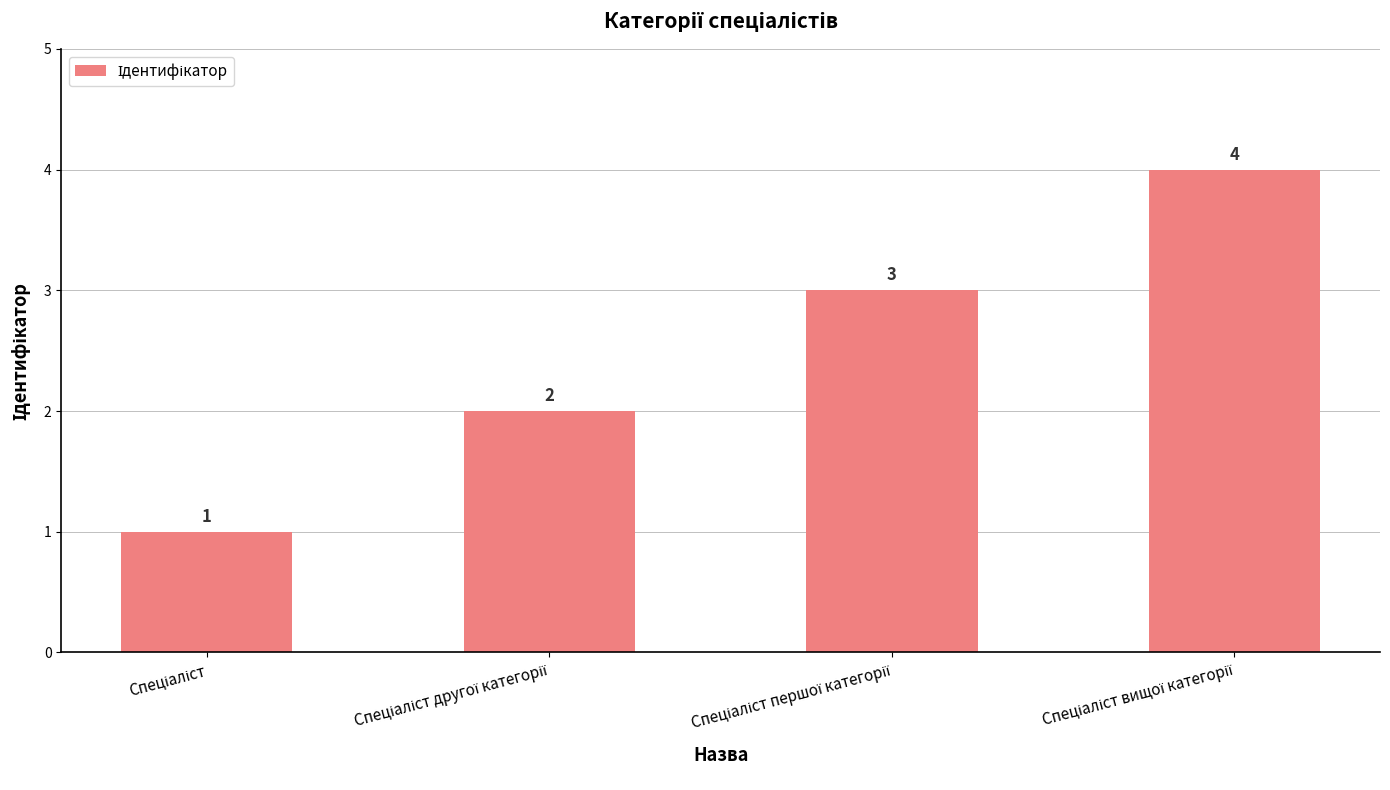

What is the value of the 3rd bar from the left?

3